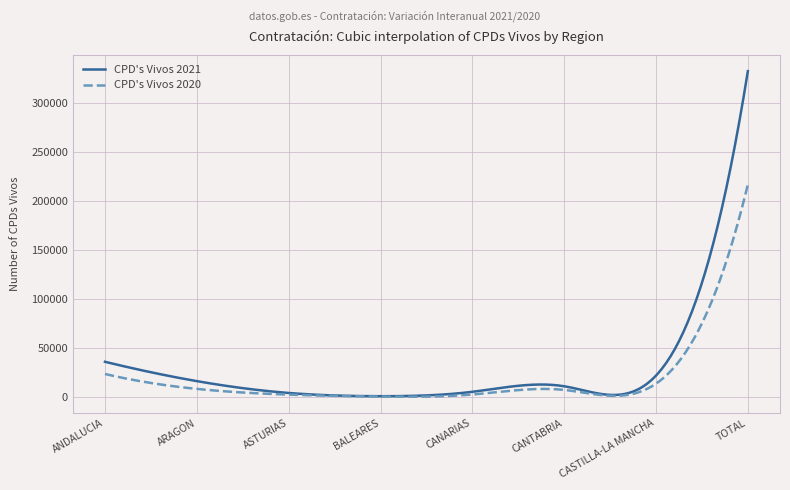

Which series has the largest range (max minus min)?

CPD's Vivos 2021